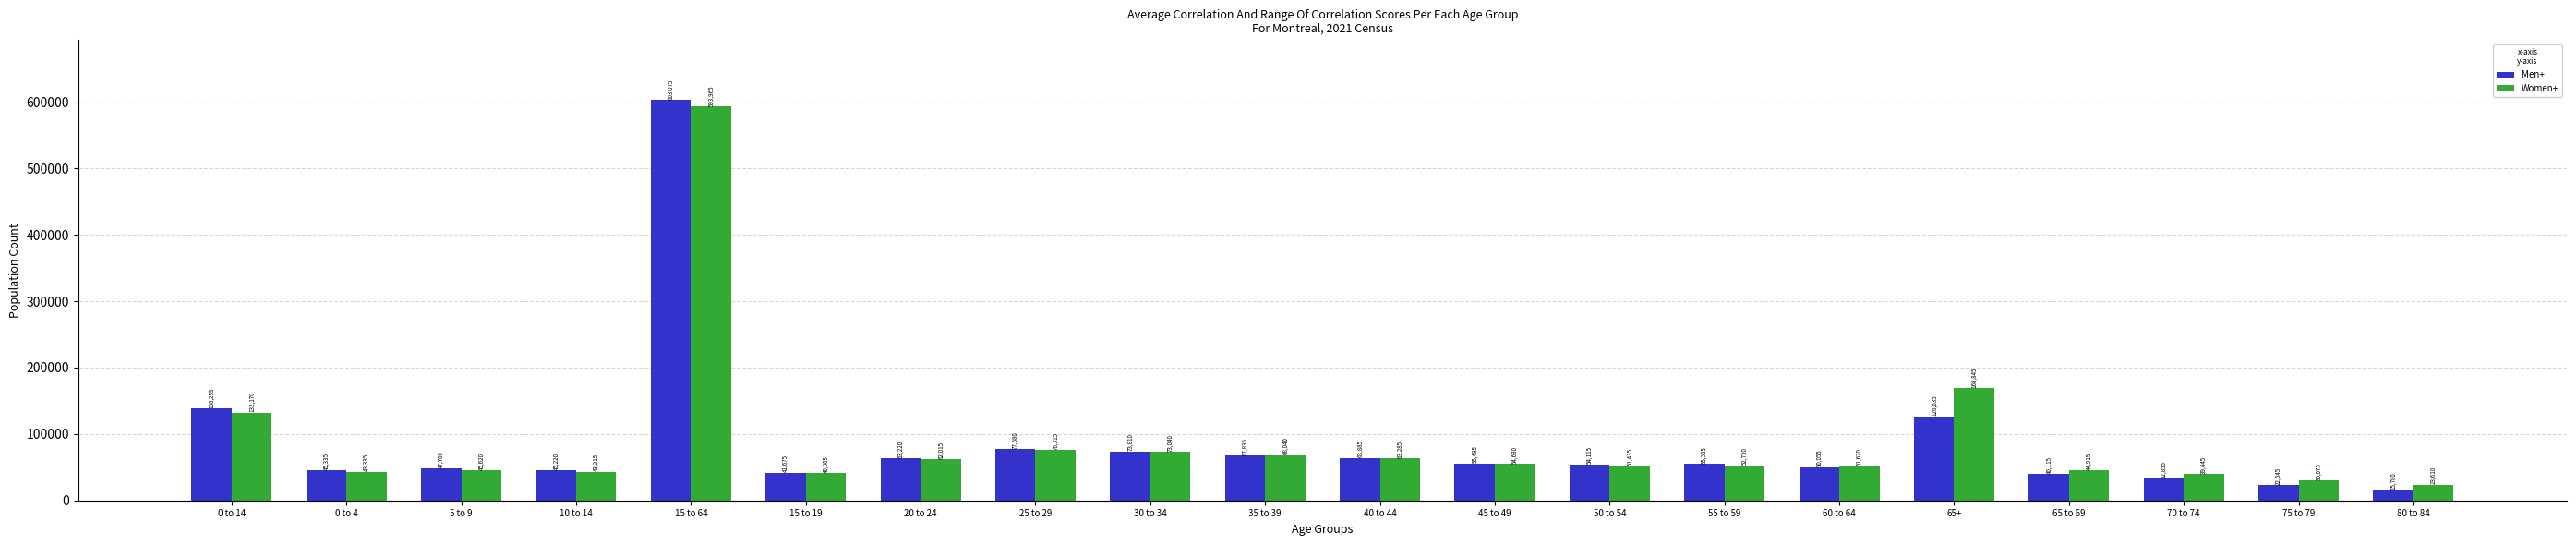

What position from the right is 35 to 39?

11